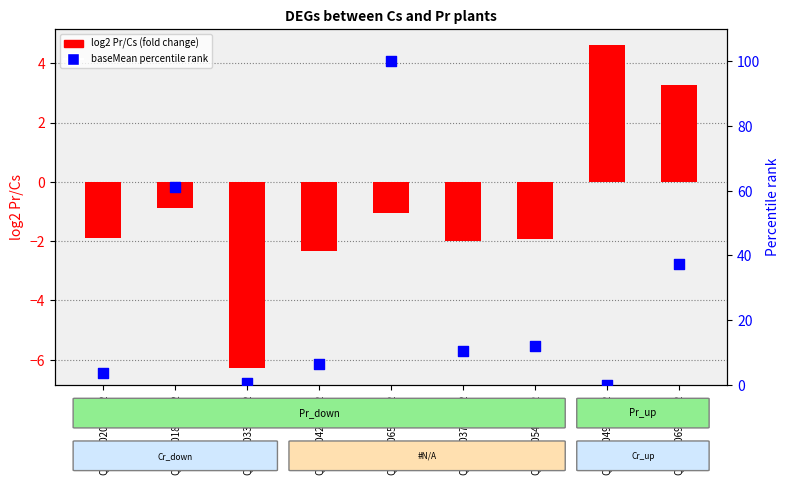

What are all the series names shown in the legend?

log2 Pr/Cs (fold change), baseMean percentile rank